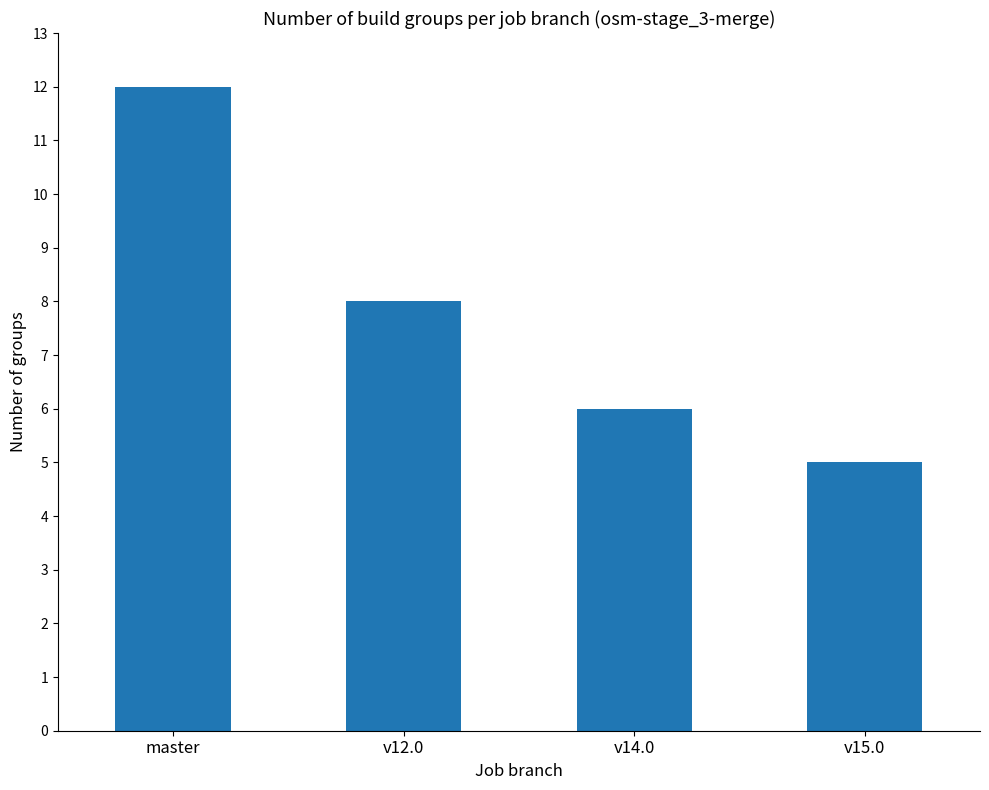

What is the approximate value at v15.0?

5